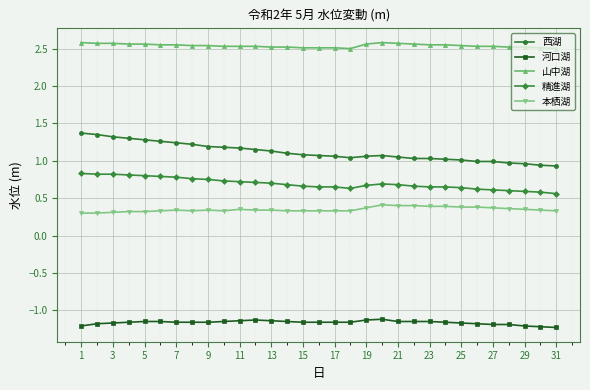

At how many categories does at least one series exceed 0?

31